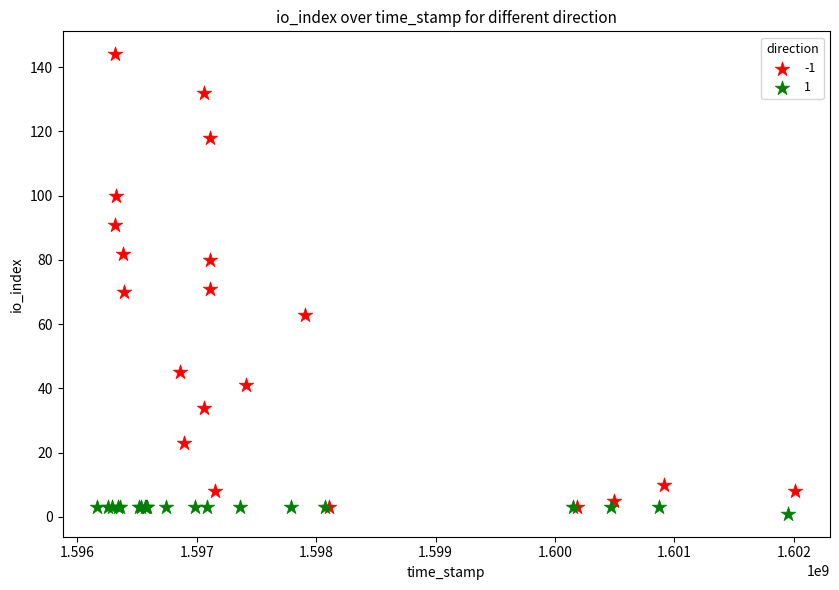

Which series contains the highest Y value?

-1